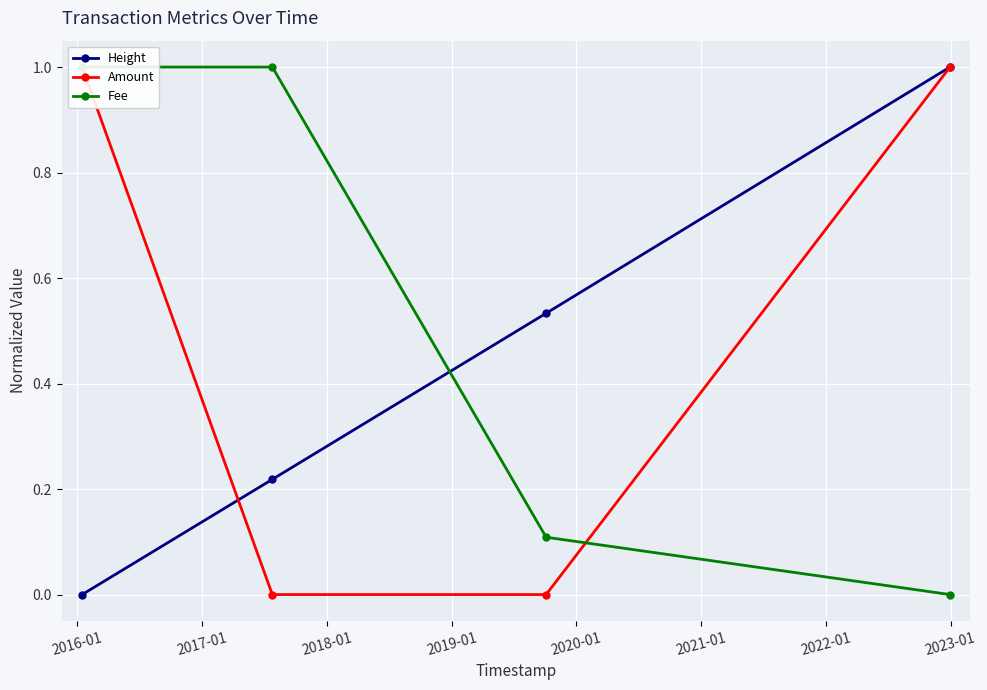

How many data points in Fee are less than 1?

2